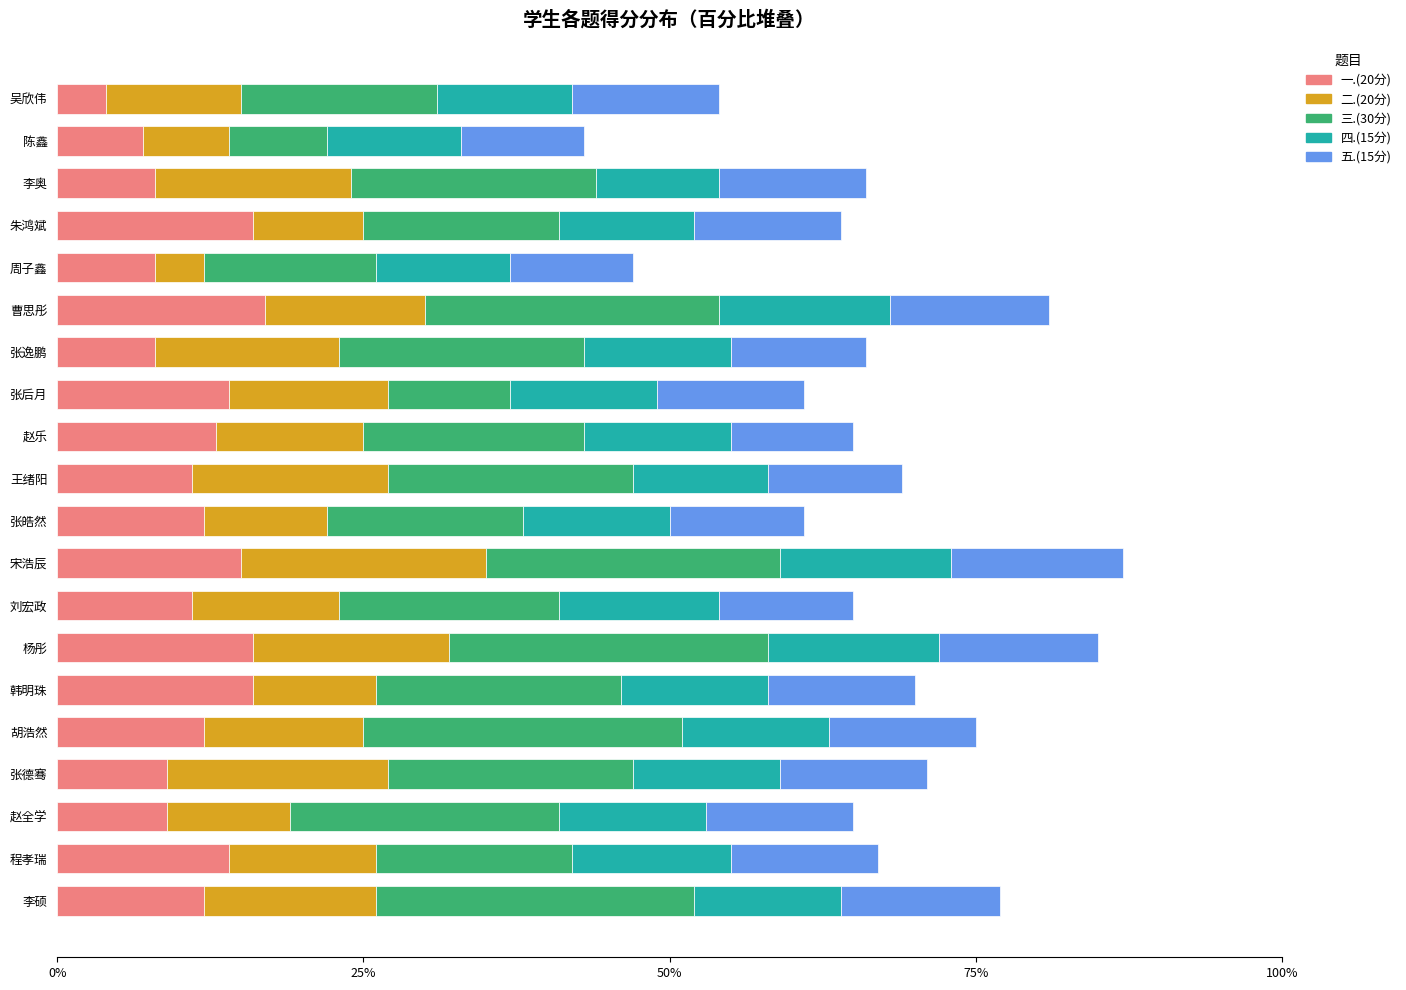

What is the difference between the maximum and minimum values in the 一.(20分) series?

13.0